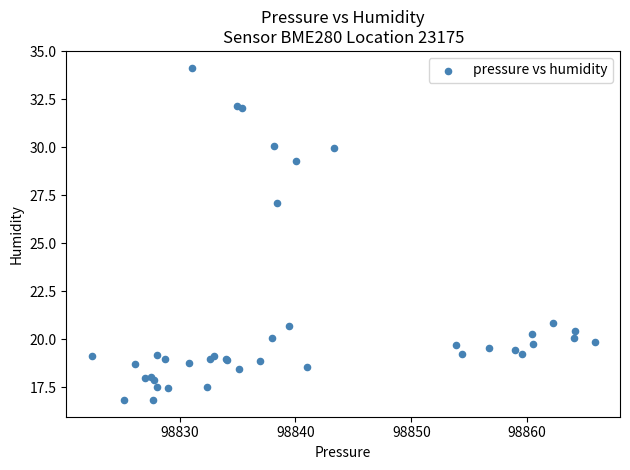

What Y value in the scatter plot is closest to 25?

27.1